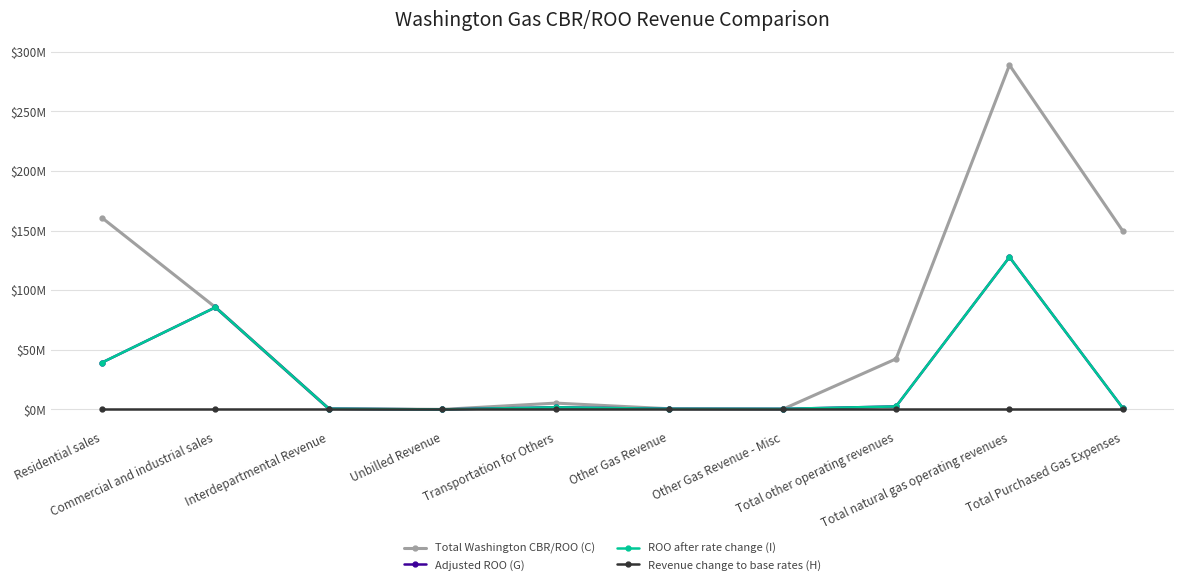

Does the chart have visible grid lines?

Yes